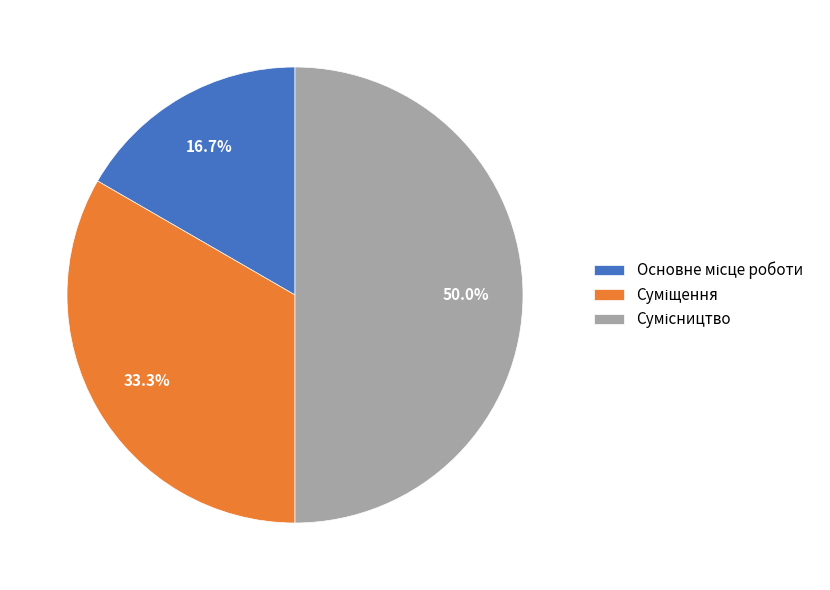

Combined, what portion of the pie is Суміщення and Сумісництво?

83.3%